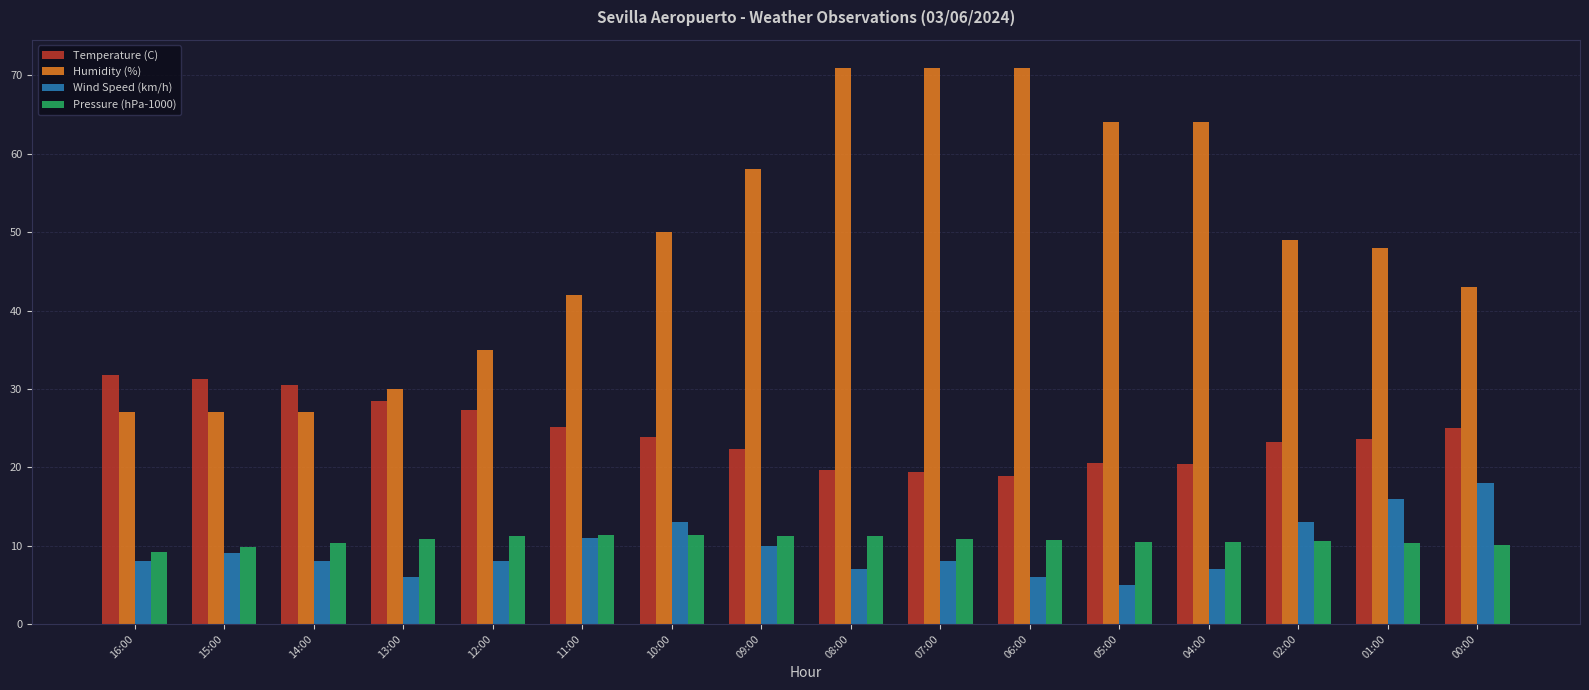

Which series has the largest range (max minus min)?

Humidity (%)